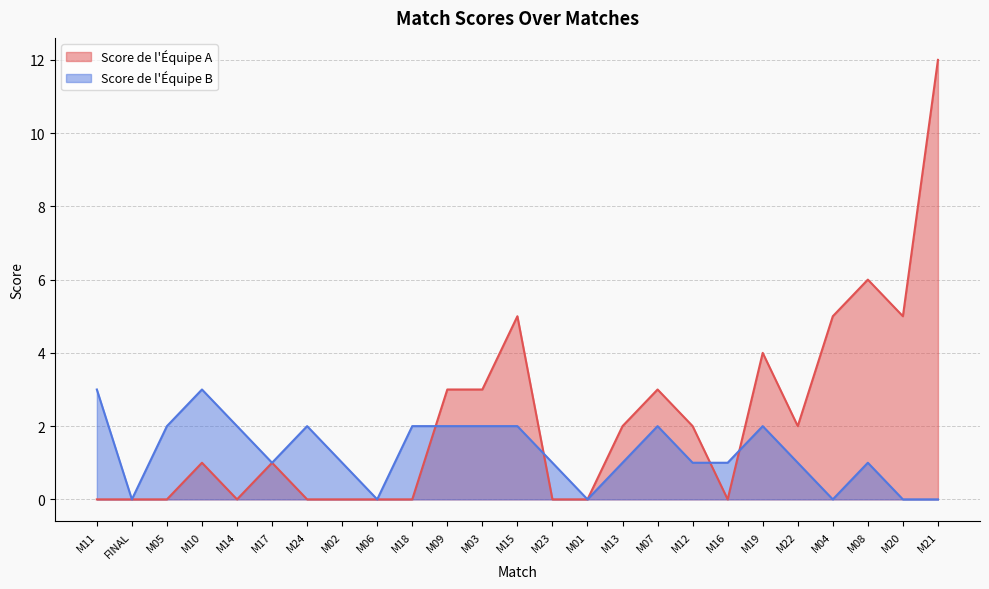

What position from the left is M15?

13